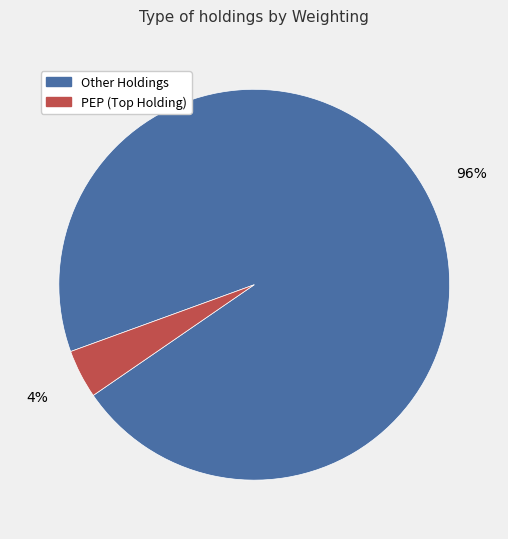

Is it true that Other Holdings is 88% of the pie?

False